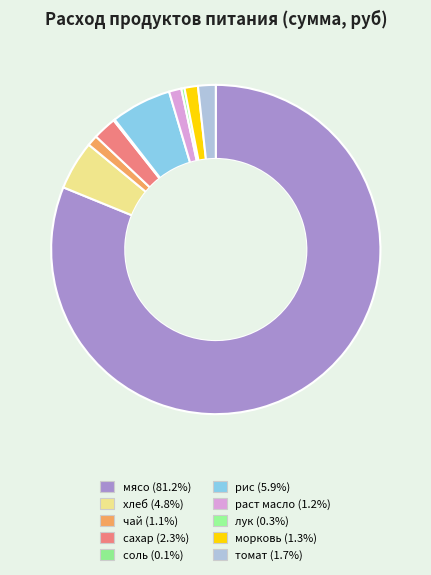

Between морковь and соль, which is larger?

морковь